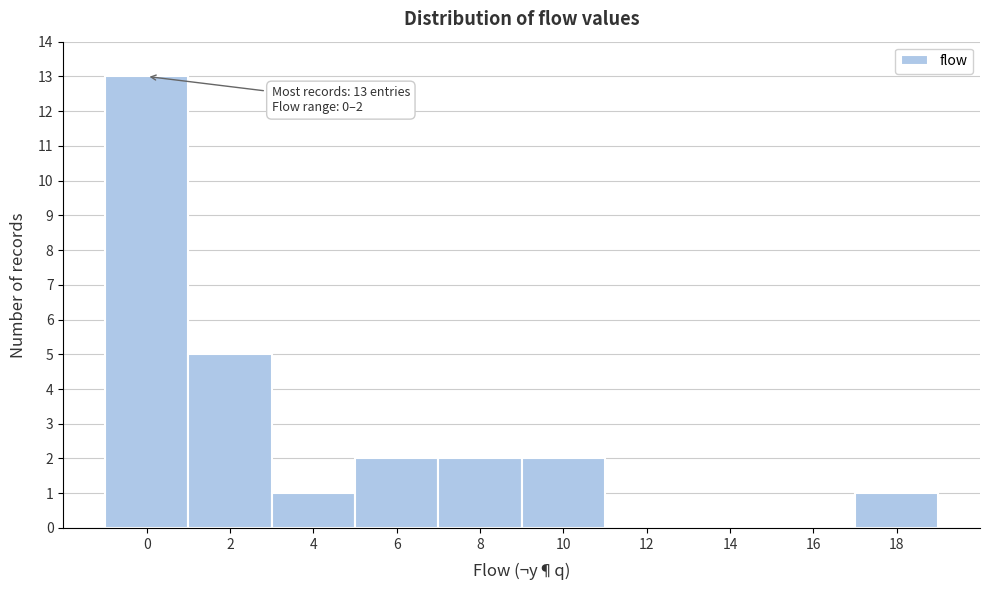

Reading left to right, what are all the values shown in this chart?

0=13	2=5	4=1	6=2	8=2	10=2	12=0	14=0	16=0	18=1